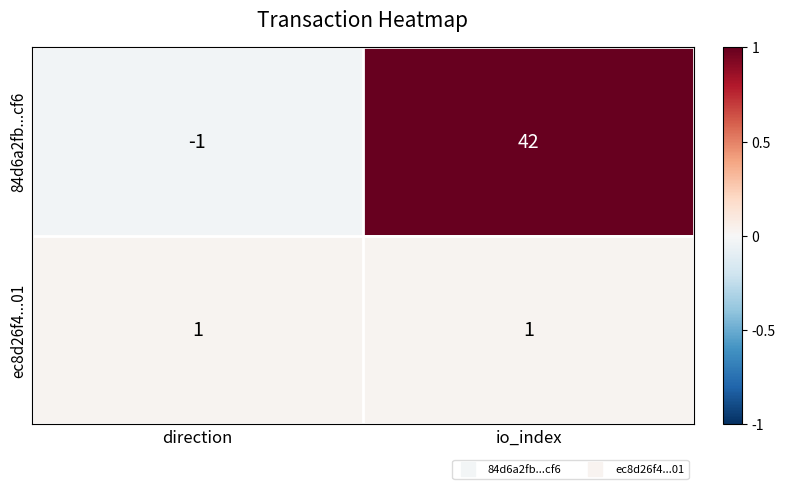

Reading left to right, what are all the values shown in this chart?

84d6a2fb...cf6: direction=-1	io_index=42
ec8d26f4...01: direction=1	io_index=1